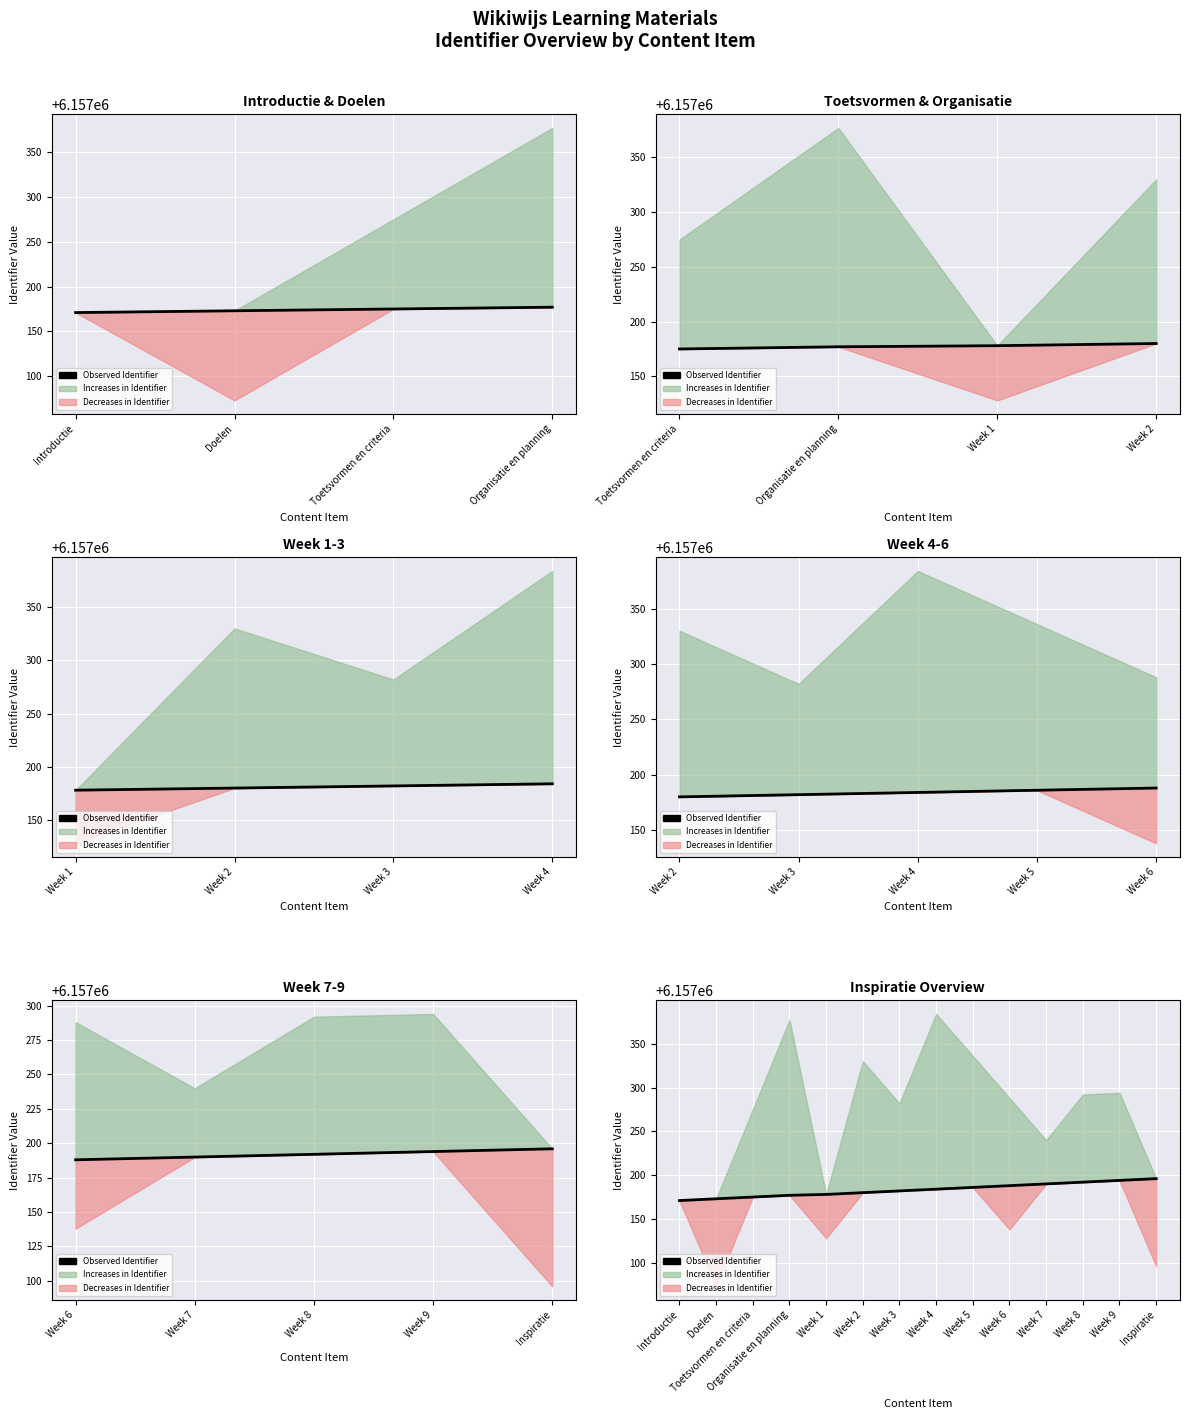

What is the ratio of the value at Week 1 to the value at Week 3?

1.0